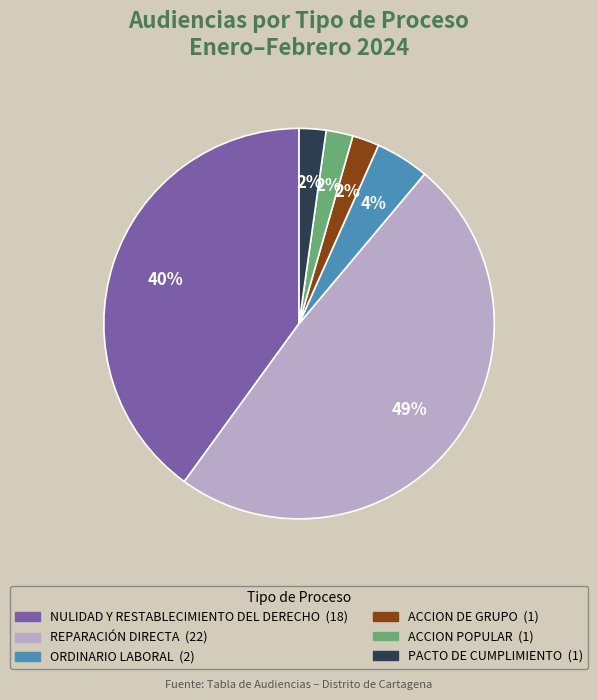

Combined, do ACCION DE GRUPO and NULIDAD Y RESTABLECIMIENTO DEL DERECHO account for over 50%?

No